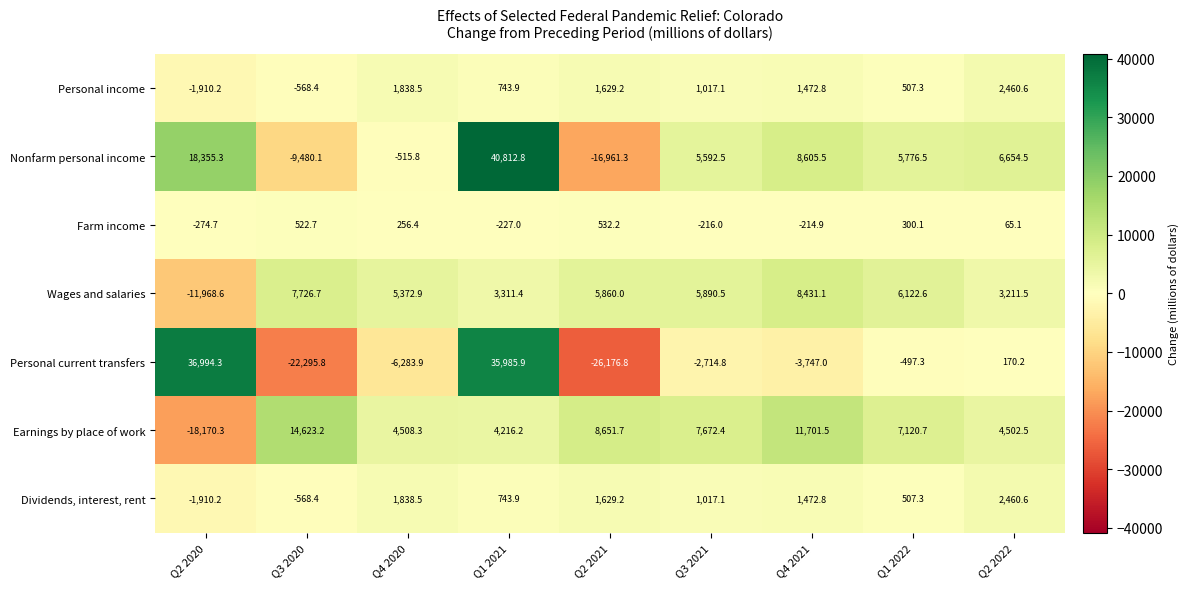

What is the difference between the maximum and second lowest values in the Dividends, interest, rent series?

3029.0